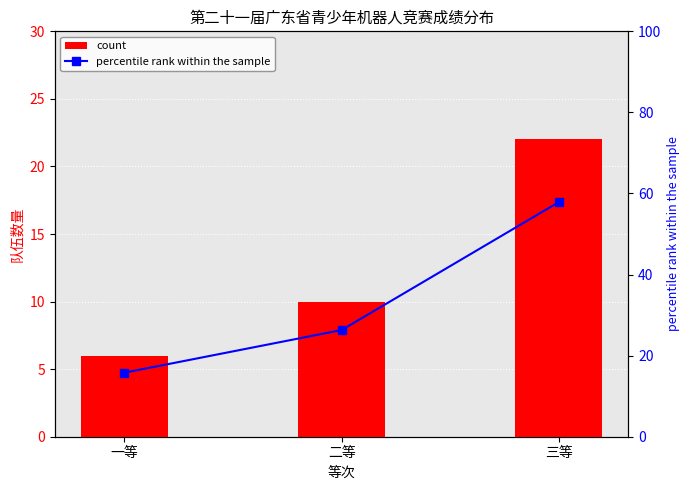

What is the sum of all percentile rank within the sample values?

100.0